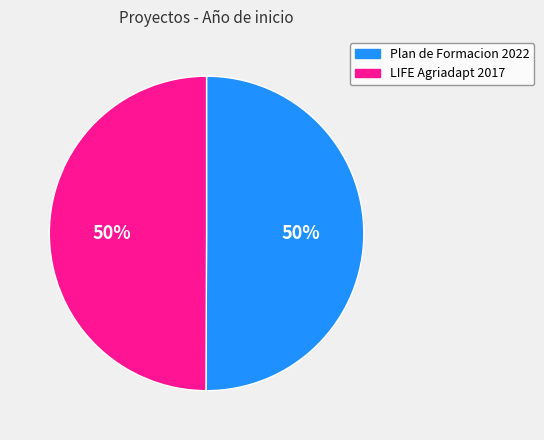

To the nearest percent, what is the combined percentage of LIFE Agriadapt 2017 and Plan de Formacion 2022?

100%